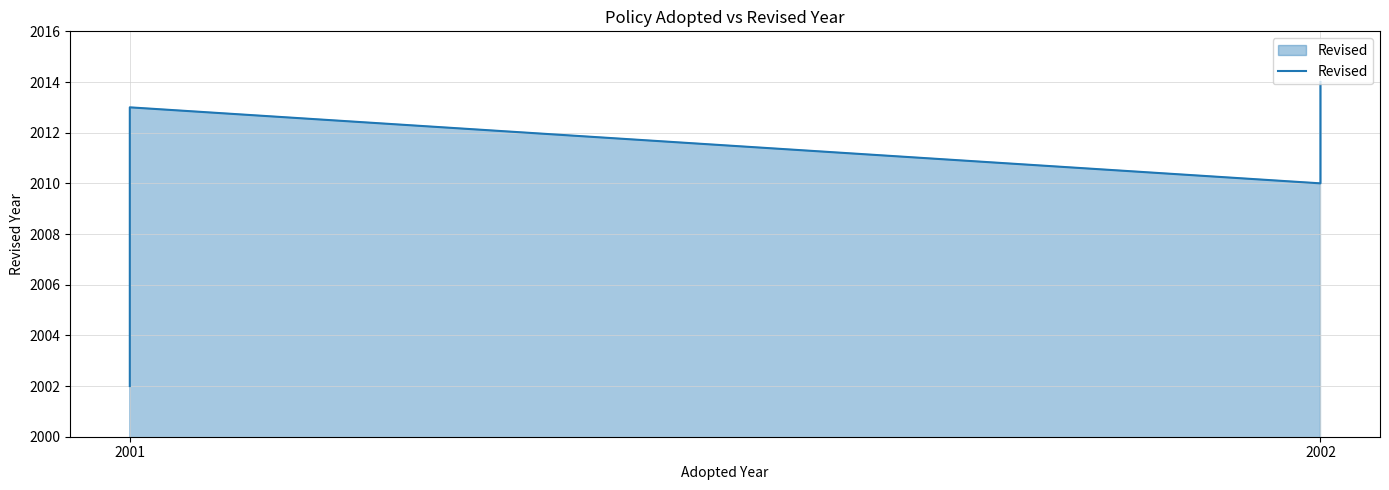

What is the change in value from 2001 to 2002?

+11